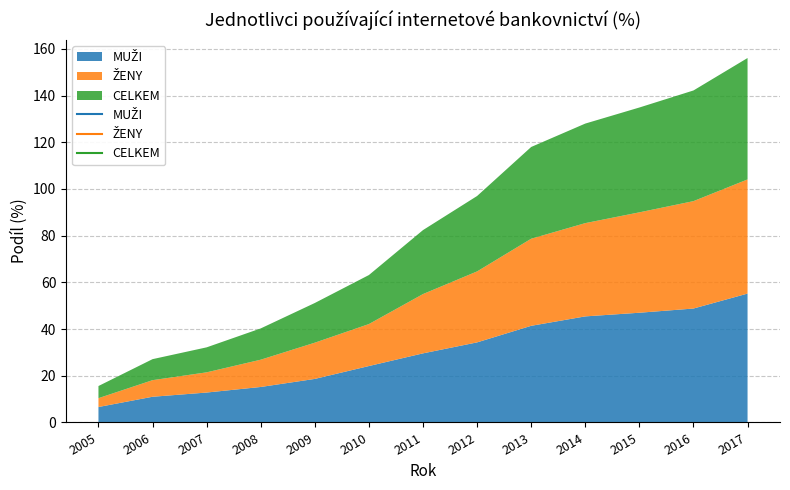

Reading left to right, list all the values displayed in this chart.

MUŽI: 2005=6.6	2006=11.0	2007=12.8	2008=15.2	2009=18.7	2010=24.2	2011=29.6	2012=34.3	2013=41.4	2014=45.4	2015=47.0	2016=48.8	2017=55.2
ŽENY: 2005=3.8	2006=7.1	2007=8.7	2008=11.7	2009=15.5	2010=18.0	2011=25.4	2012=30.4	2013=37.3	2014=40.0	2015=43.0	2016=46.0	2017=48.9
CELKEM: 2005=5.2	2006=9.0	2007=10.7	2008=13.4	2009=17.0	2010=21.0	2011=27.4	2012=32.3	2013=39.3	2014=42.6	2015=44.9	2016=47.4	2017=52.0